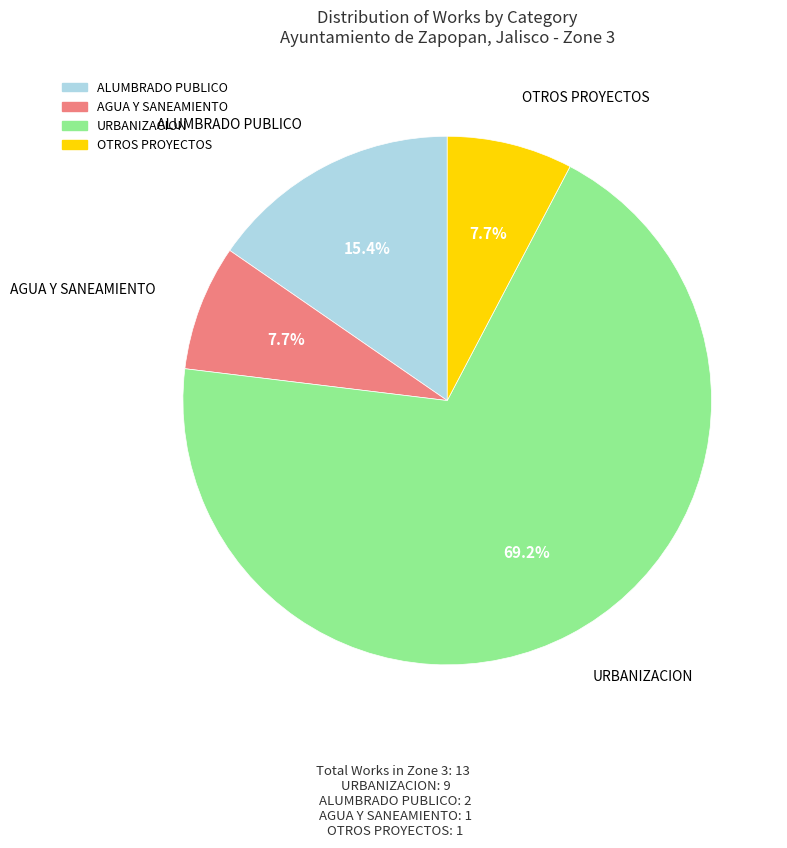

Is there any slice that represents more than half of the pie?

Yes